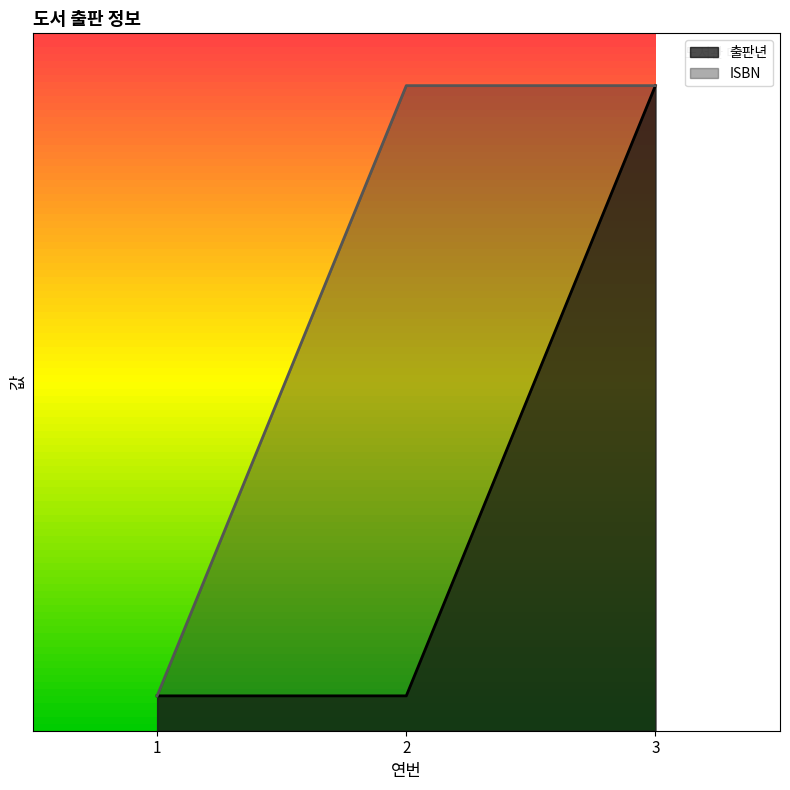

What is the approximate value of ISBN at 1?

0.2